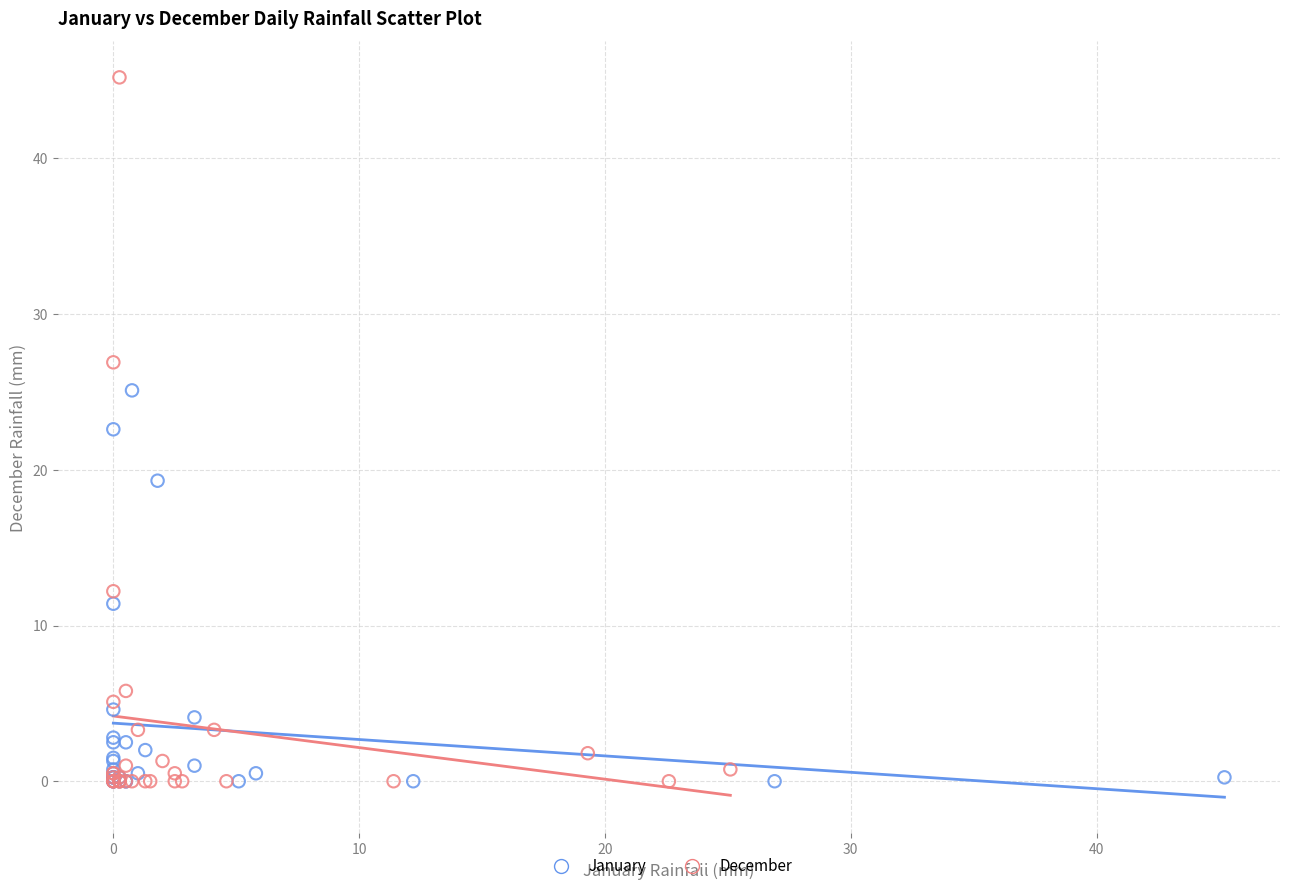

What are all the series names shown in the legend?

January, December